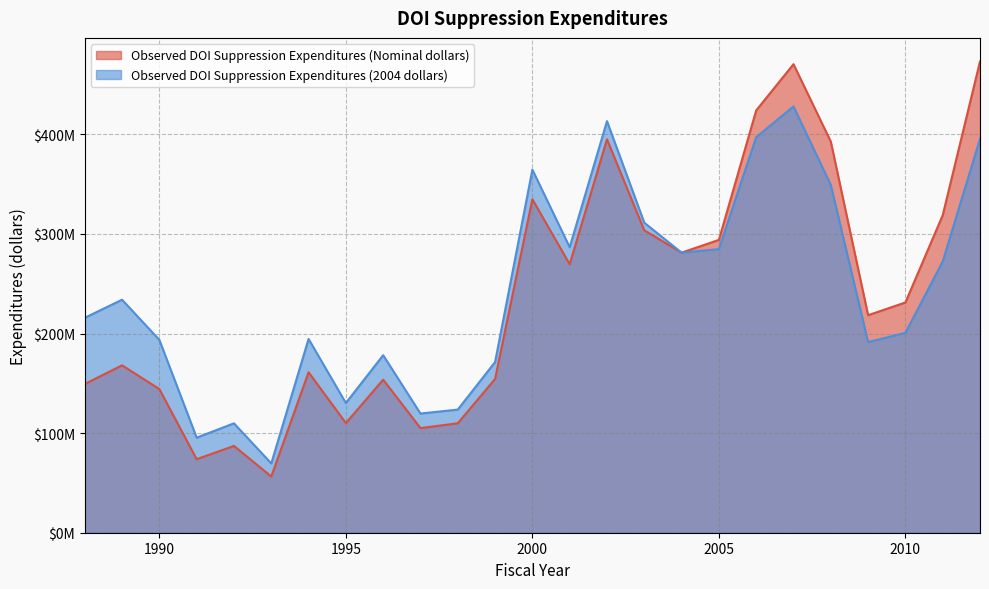

Which series changed the most between 1995 and 2012?

Observed DOI Suppression Expenditures (Nominal dollars)